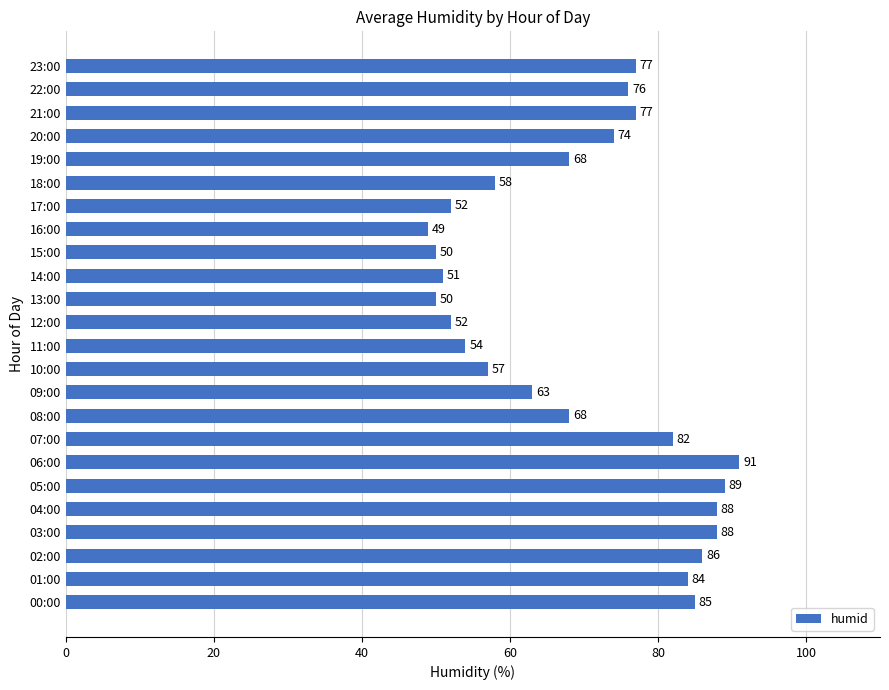

Which label corresponds to the smallest value in the chart?

16:00